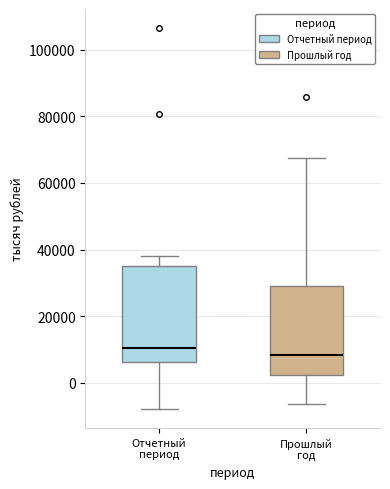

Reading left to right, read every box against the y-axis: the position of its median line, the range the box covers, and the ends of its whiskers. The values are not printed on the chart, so give them approximately, as read against the axis.

Отчетный период: median 10000, box 6000 to 36000, whiskers -8000 to 38000
Прошлый год: median 8000, box 2000 to 30000, whiskers -6000 to 68000